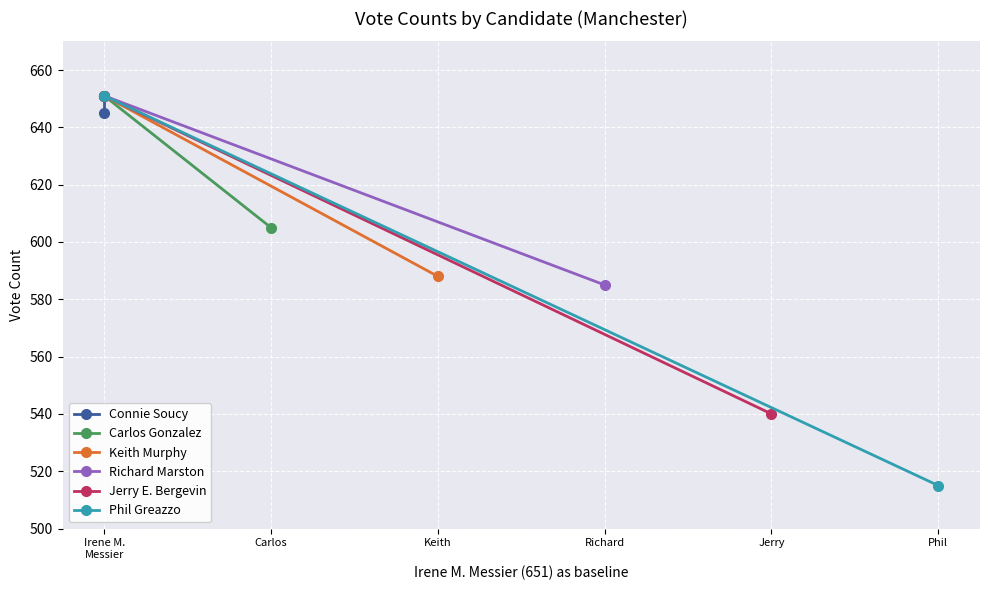

Is this an area chart (filled region under the line)?

No